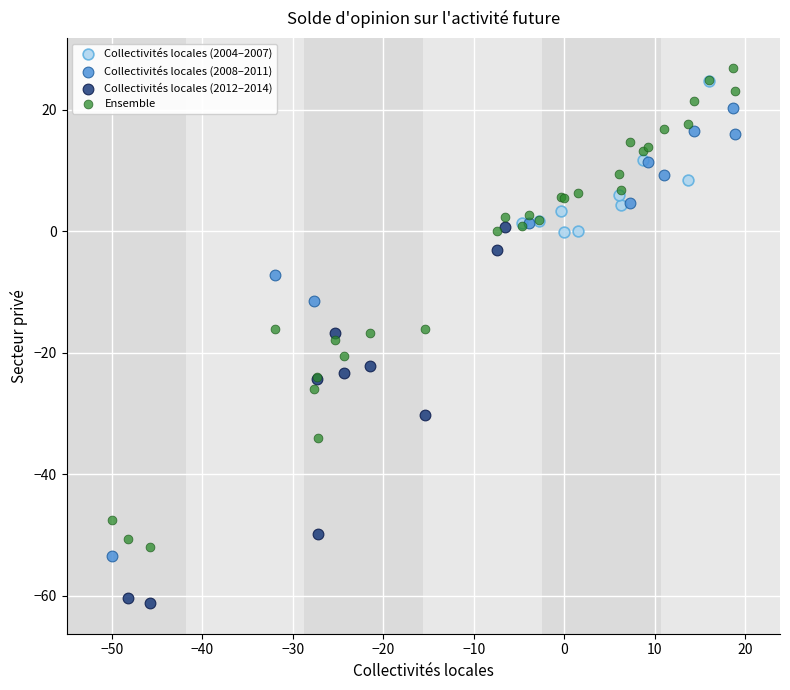

Which series contains the highest Y value?

Ensemble